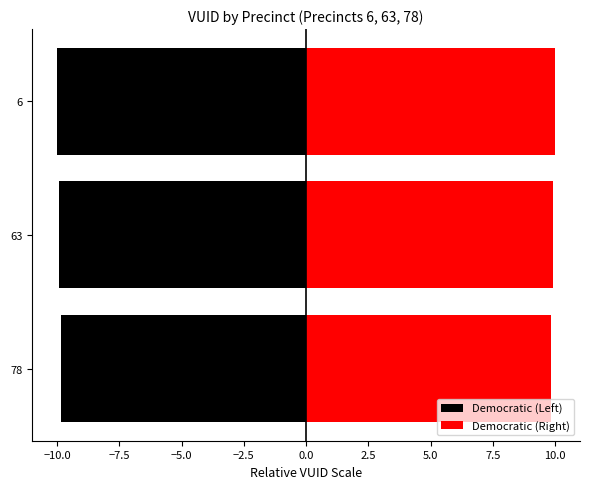

At how many categories does at least one series exceed 8?

3